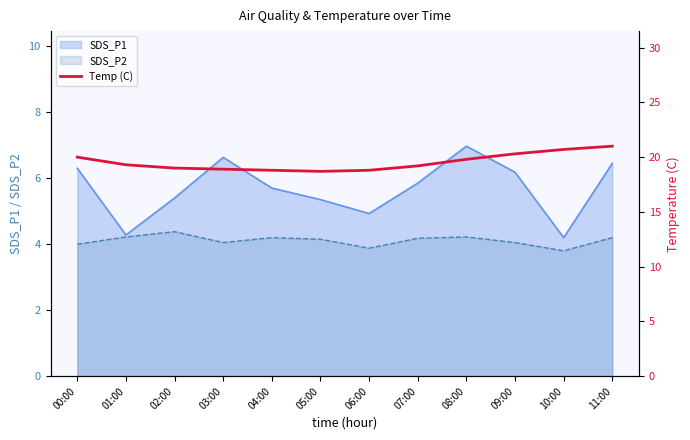

The SDS_P2 series shows 4.0 at 09:00. True or false?

True